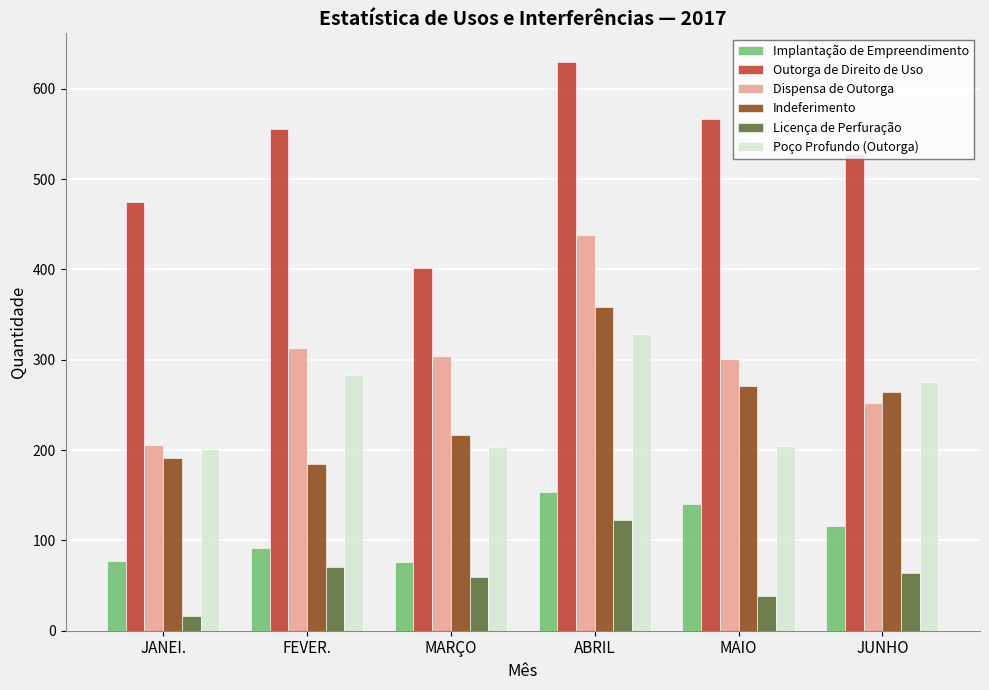

What are all the series names shown in the legend?

Implantação de Empreendimento, Outorga de Direito de Uso, Dispensa de Outorga, Indeferimento, Licença de Perfuração, Poço Profundo (Outorga)